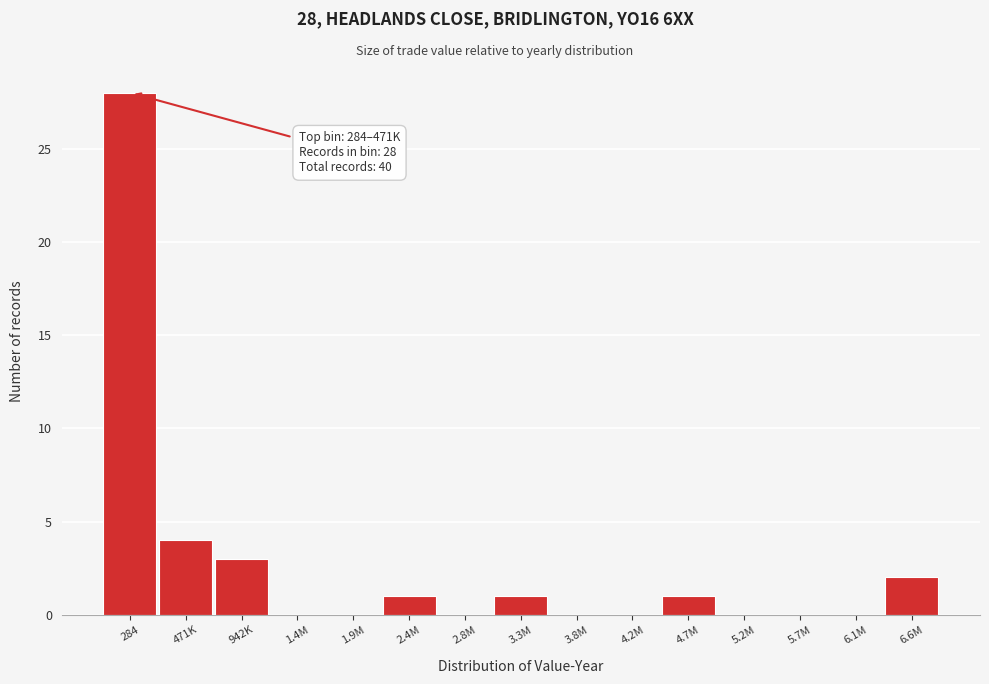

Reading left to right, list all the values displayed in this chart.

284=28	471K=4	942K=3	1.4M=0	1.9M=0	2.4M=1	2.8M=0	3.3M=1	3.8M=0	4.2M=0	4.7M=1	5.2M=0	5.7M=0	6.1M=0	6.6M=2